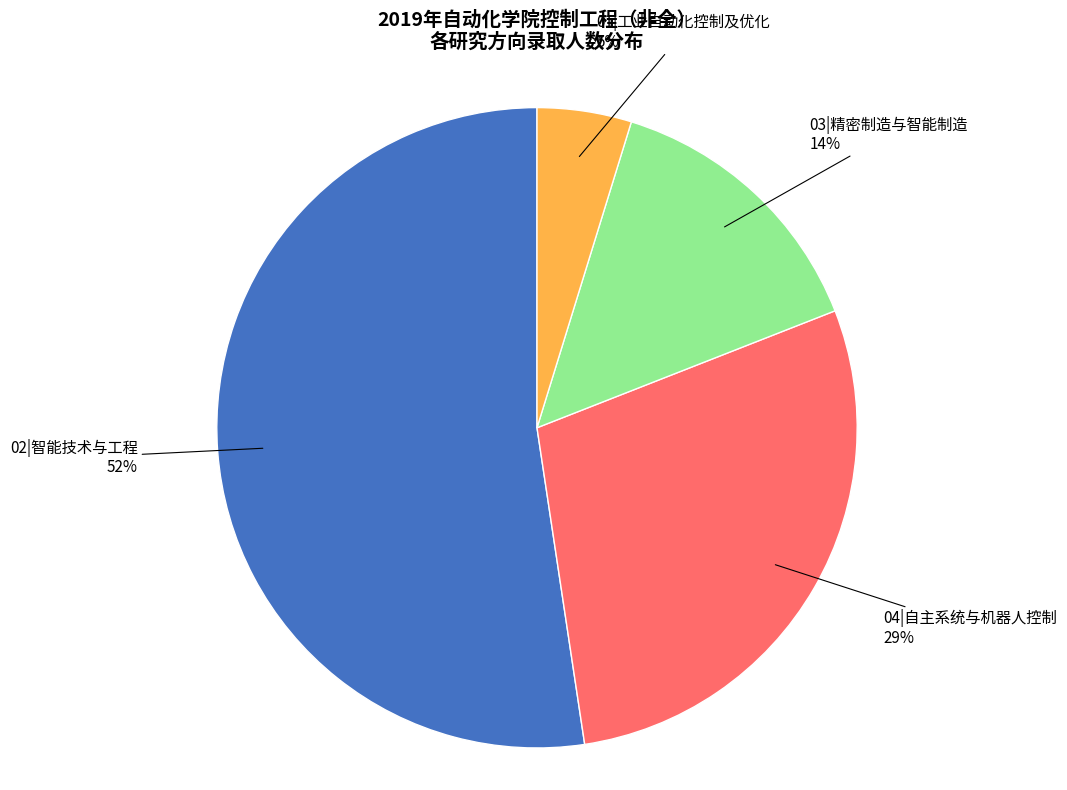

Is there any slice that represents more than half of the pie?

Yes